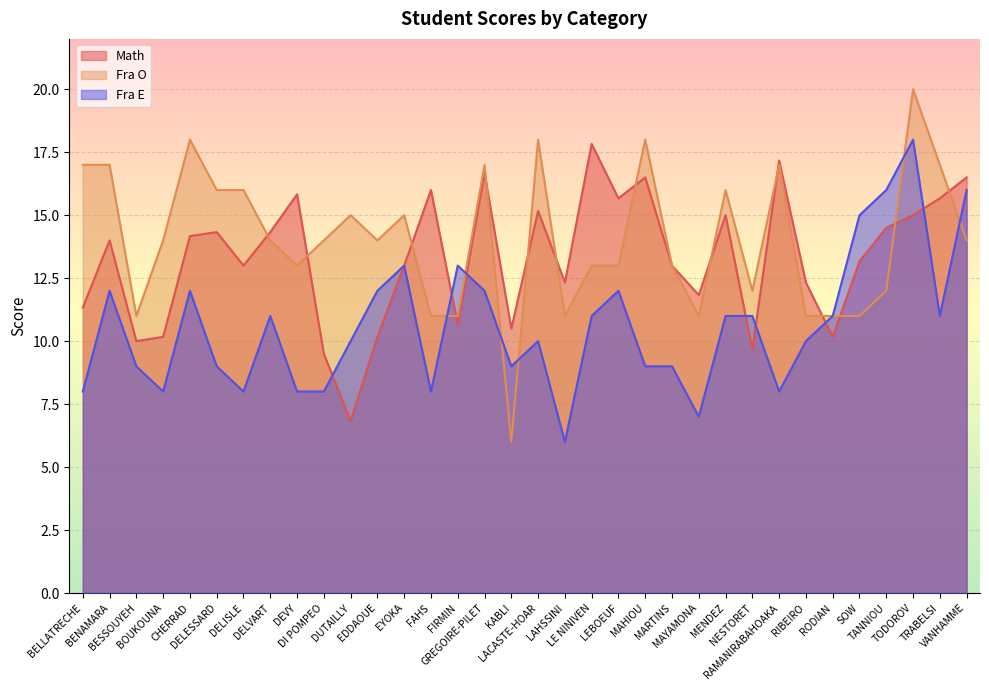

What is the label of the 2nd point from the left?

BENAMARA